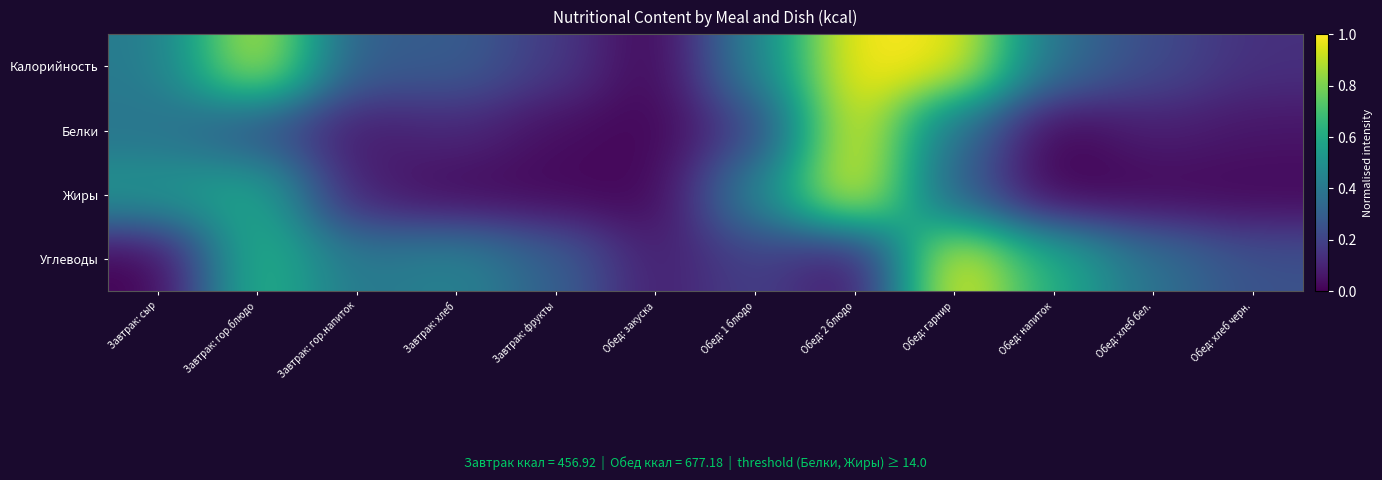

List the series in order of their peak value, lowest first.

Белки, Жиры, Углеводы, Калорийность